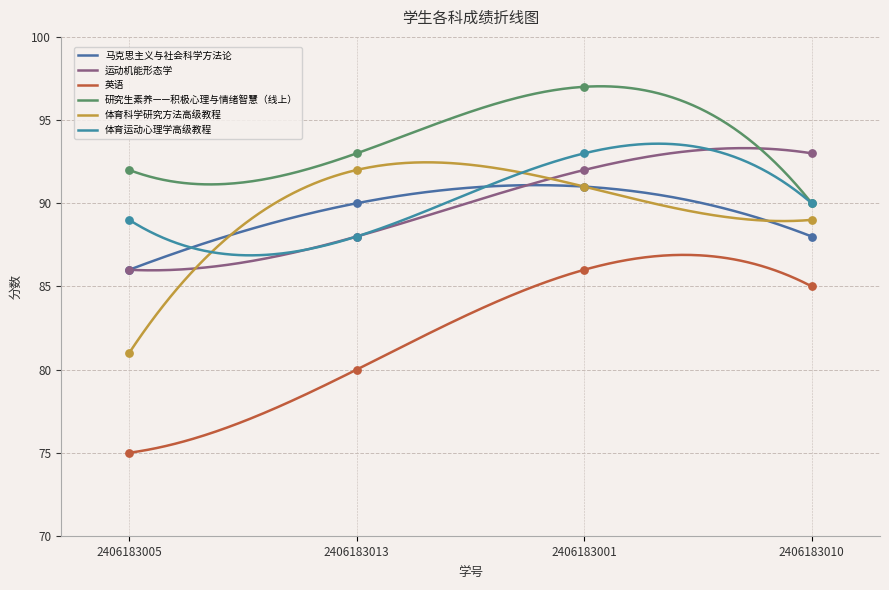

What is the total value across all series at 2406183001?

550